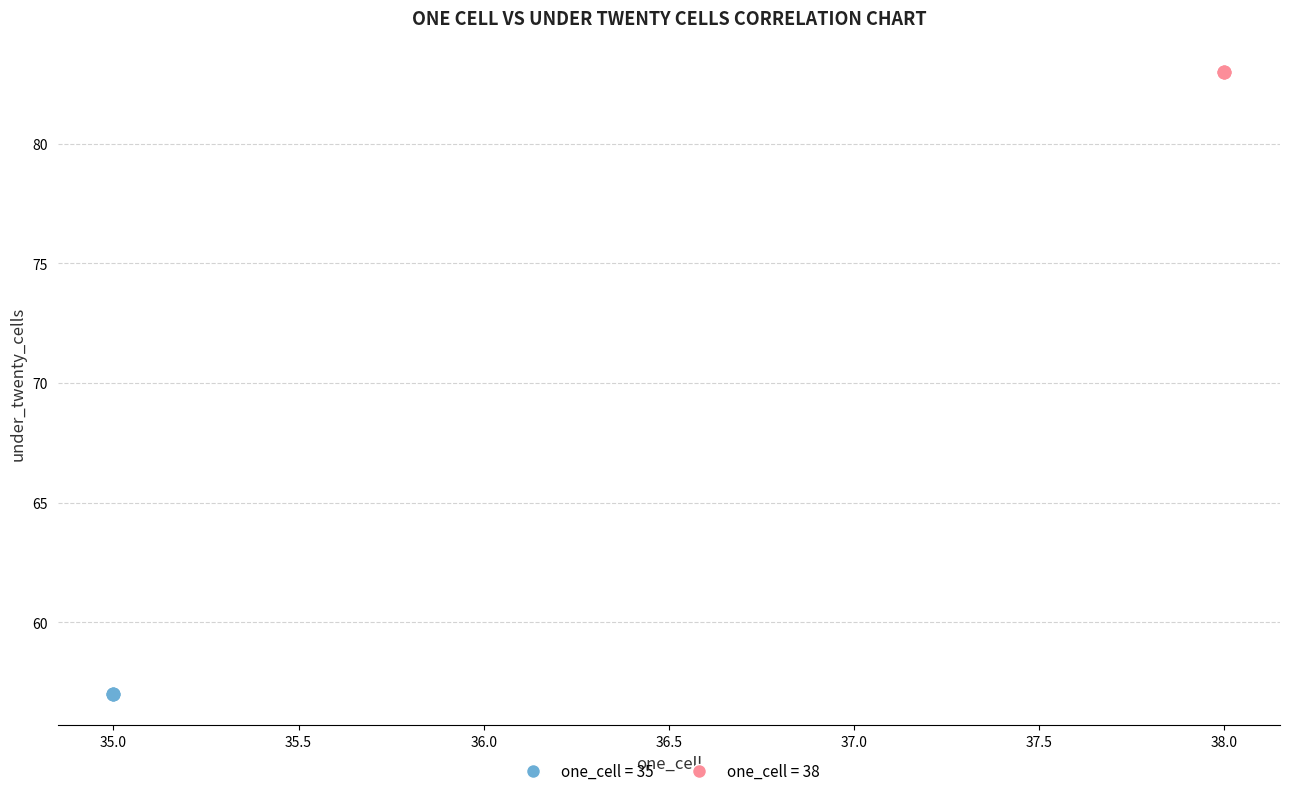

Which series contains the lowest Y value?

one_cell = 35